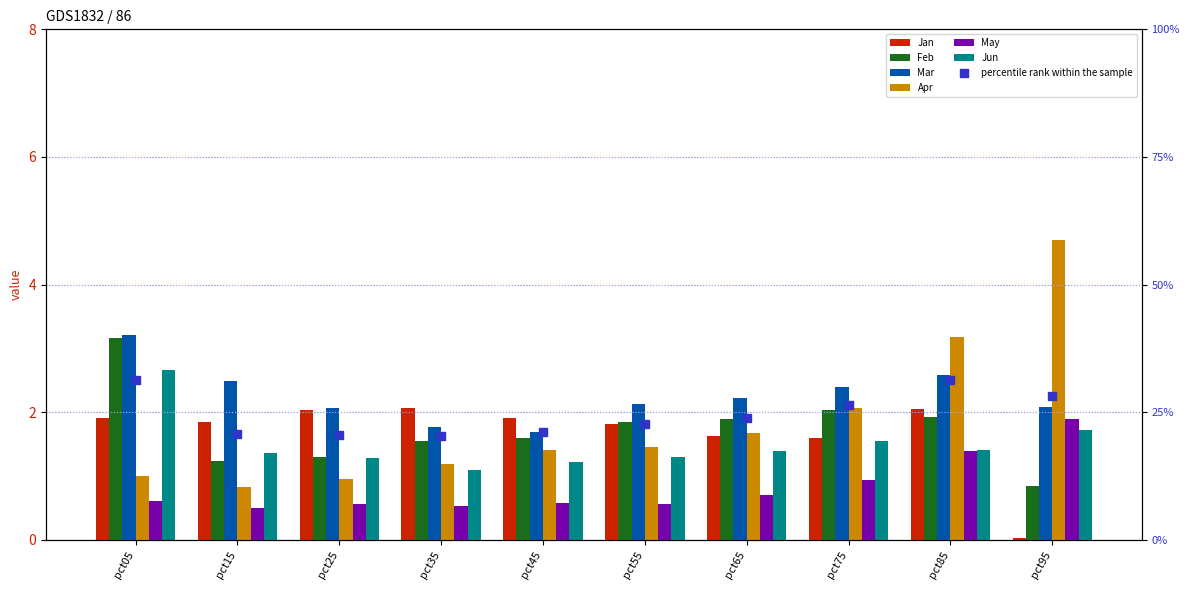

What are all the series names shown in the legend?

Jan, Feb, Mar, Apr, May, Jun